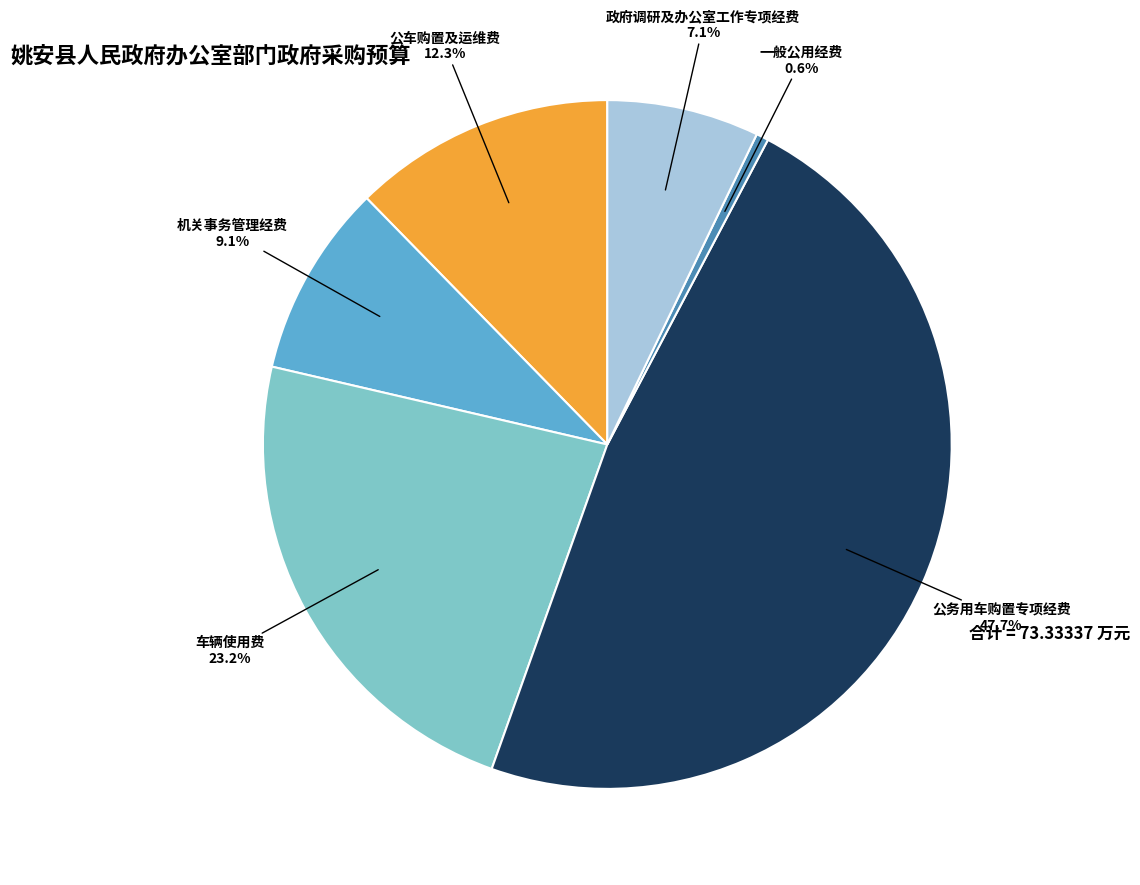

Is there a majority slice in this chart?

No